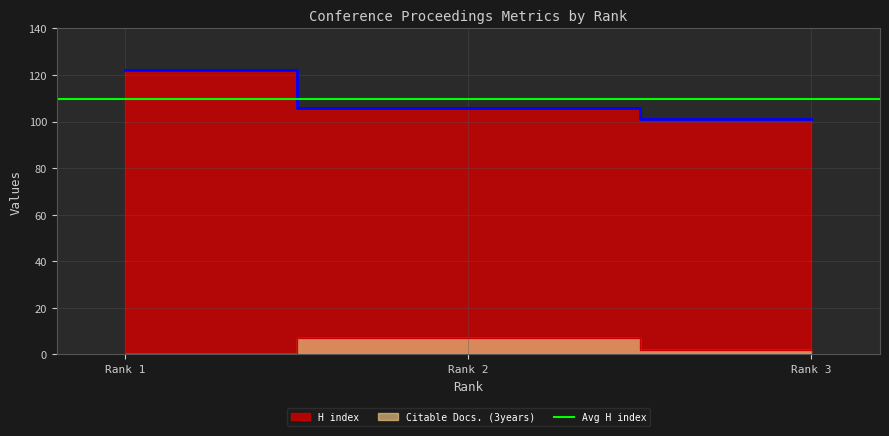

What is the spread (max minus min) of values at 1?

122